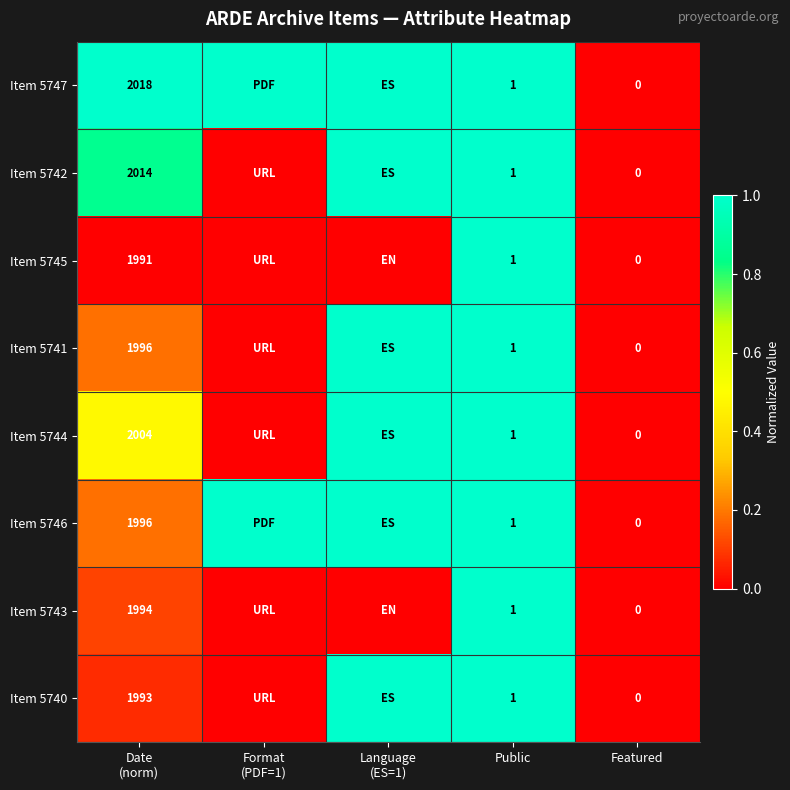

What is the greatest value displayed?

1.0